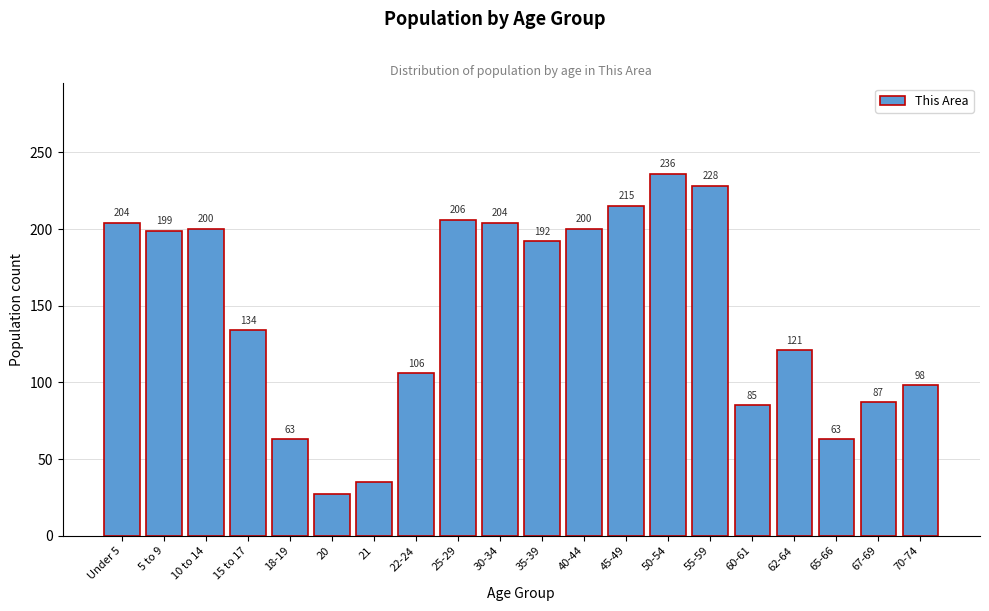

Reading left to right, transcribe all the data shown in this chart.

Under 5=204	5 to 9=199	10 to 14=200	15 to 17=134	18-19=63	20=27	21=35	22-24=106	25-29=206	30-34=204	35-39=192	40-44=200	45-49=215	50-54=236	55-59=228	60-61=85	62-64=121	65-66=63	67-69=87	70-74=98